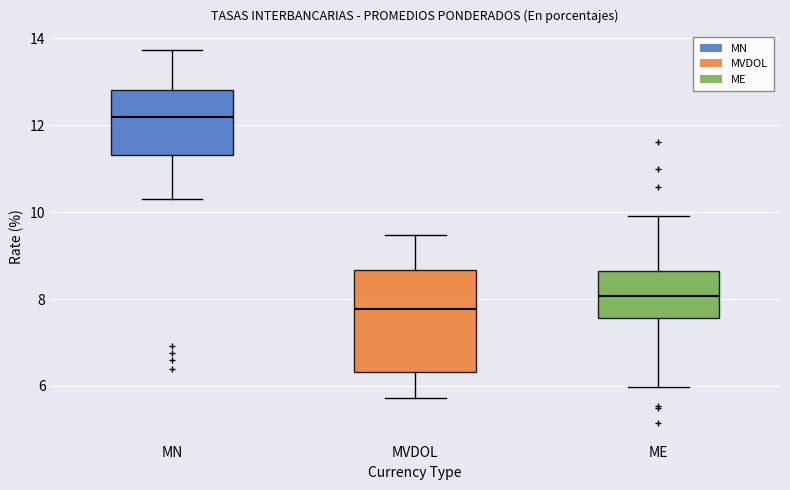

Which box is the tallest, from its lower edge to its upper edge?

MVDOL